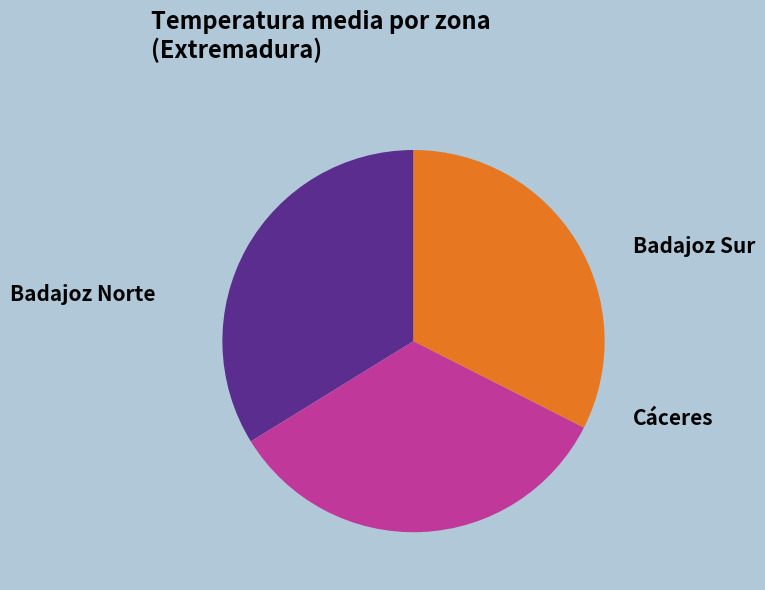

Does any single category account for the majority?

No